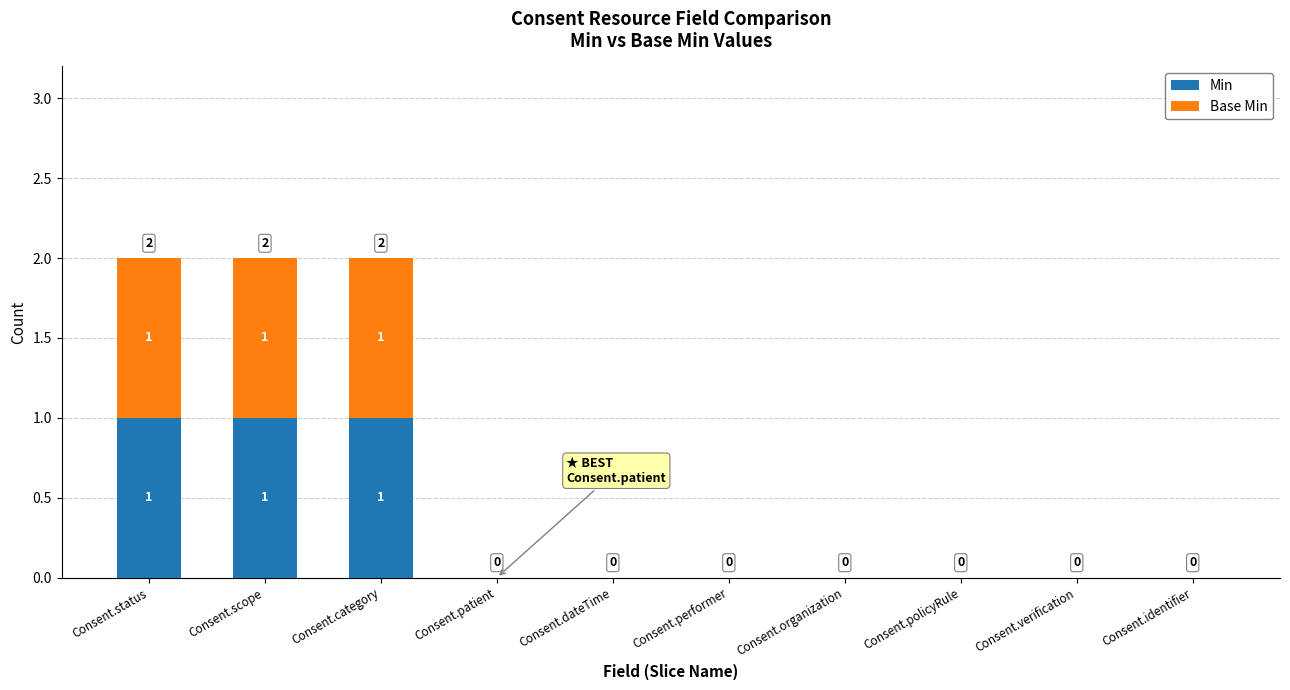

Reading left to right, what are the values for Min?

Consent.status=1	Consent.scope=1	Consent.category=1	Consent.patient=0	Consent.dateTime=0	Consent.performer=0	Consent.organization=0	Consent.policyRule=0	Consent.verification=0	Consent.identifier=0